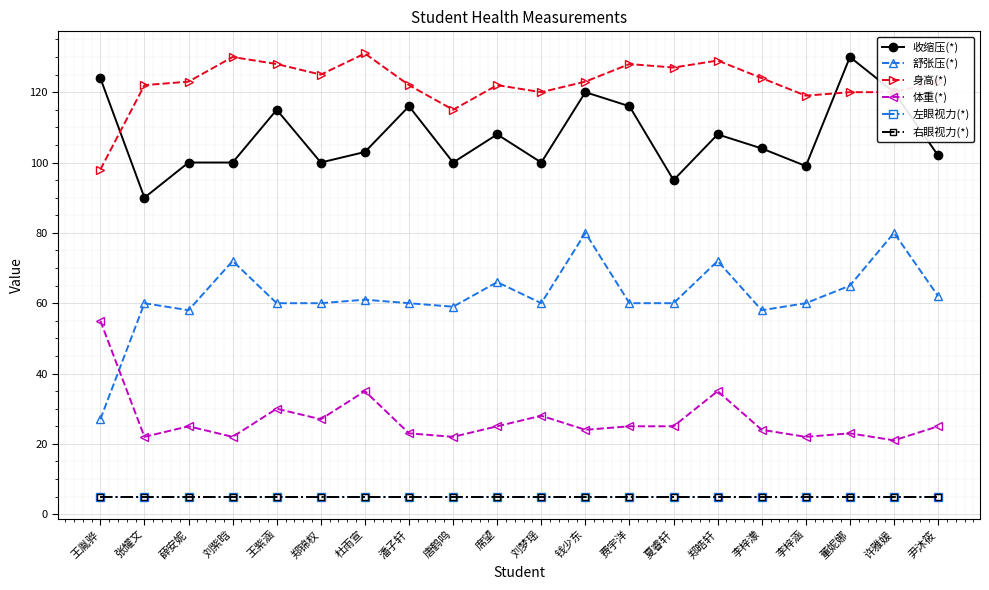

Where is the first local maximum for 体重(*)?

薛安妮